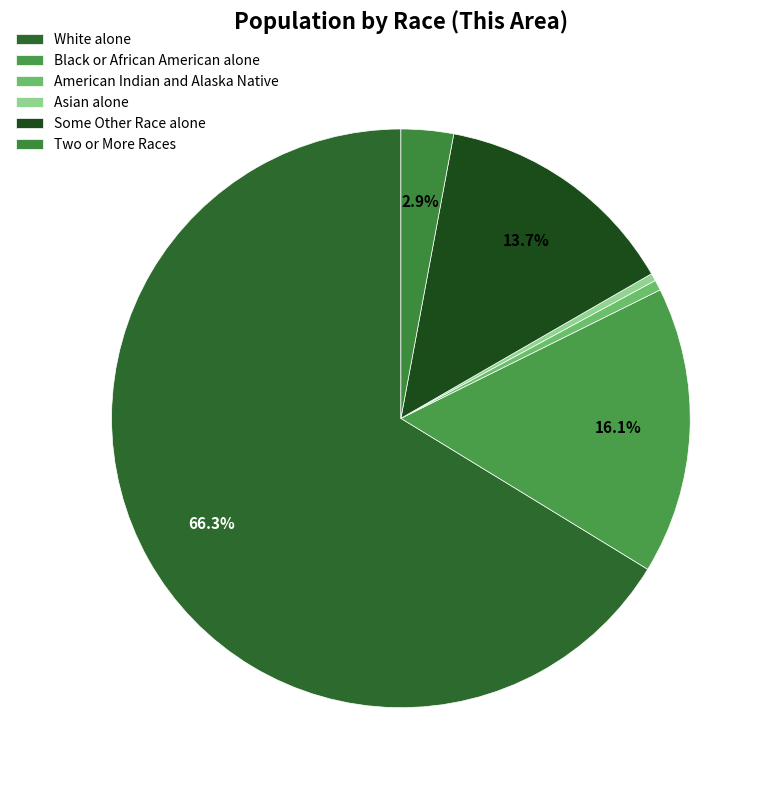

Is it true that Black or African American alone is 27% of the pie?

False